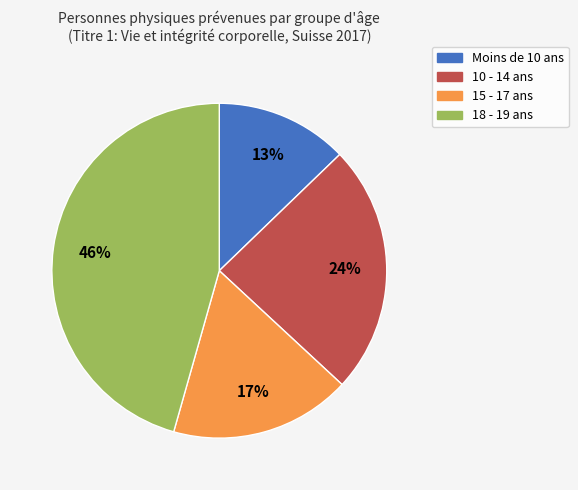

What percentage is the 10 - 14 ans slice, to the nearest percent?

24%